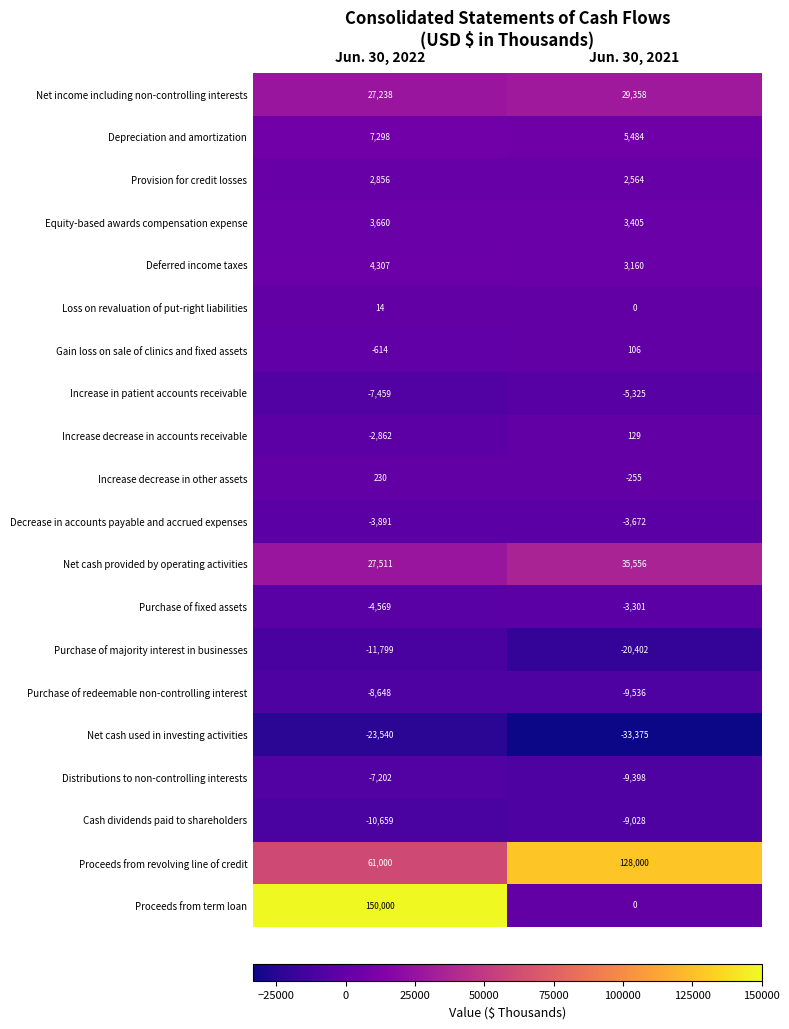

List the labels in order of Net cash provided by operating activities value, smallest first.

Jun. 30, 2022, Jun. 30, 2021